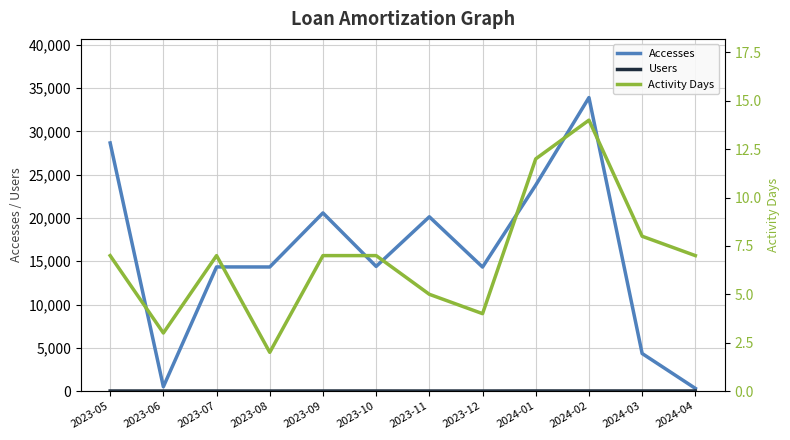

True or false: Accesses and Activity Days cross at least once.

False